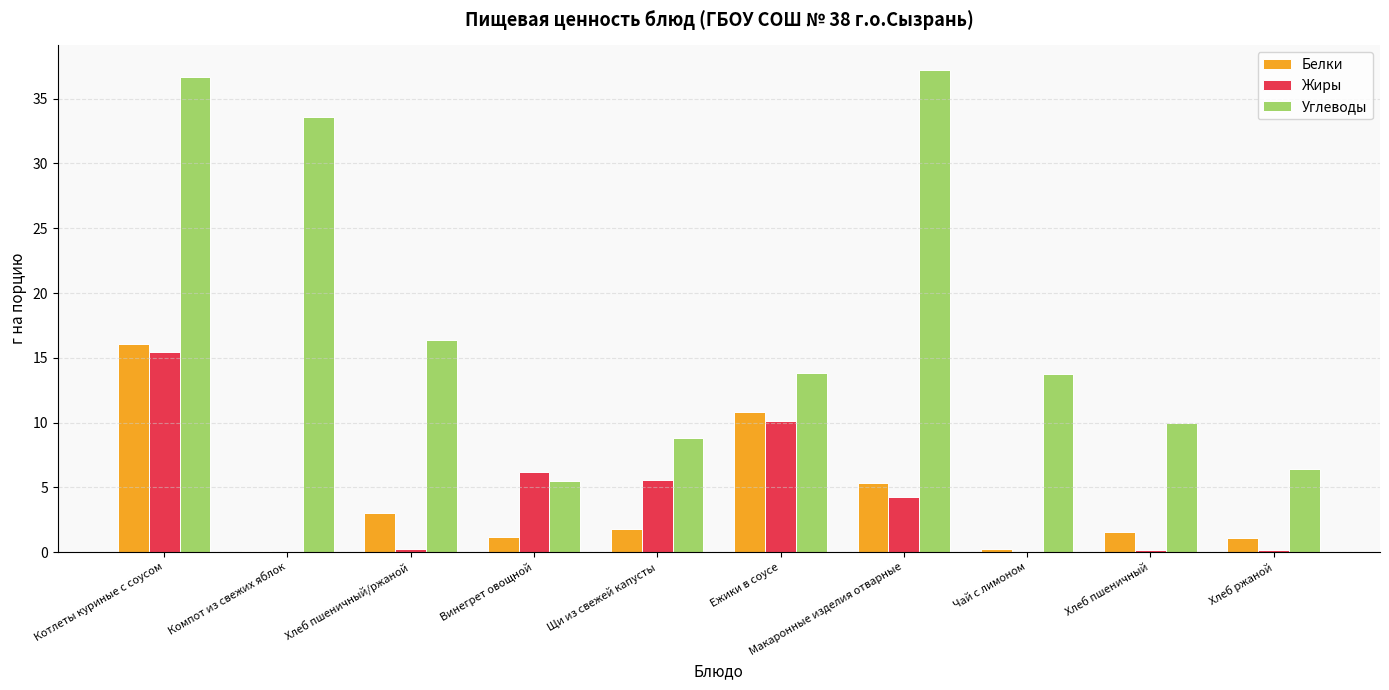

At which category is the sum across all series the highest?

Котлеты куриные с соусом